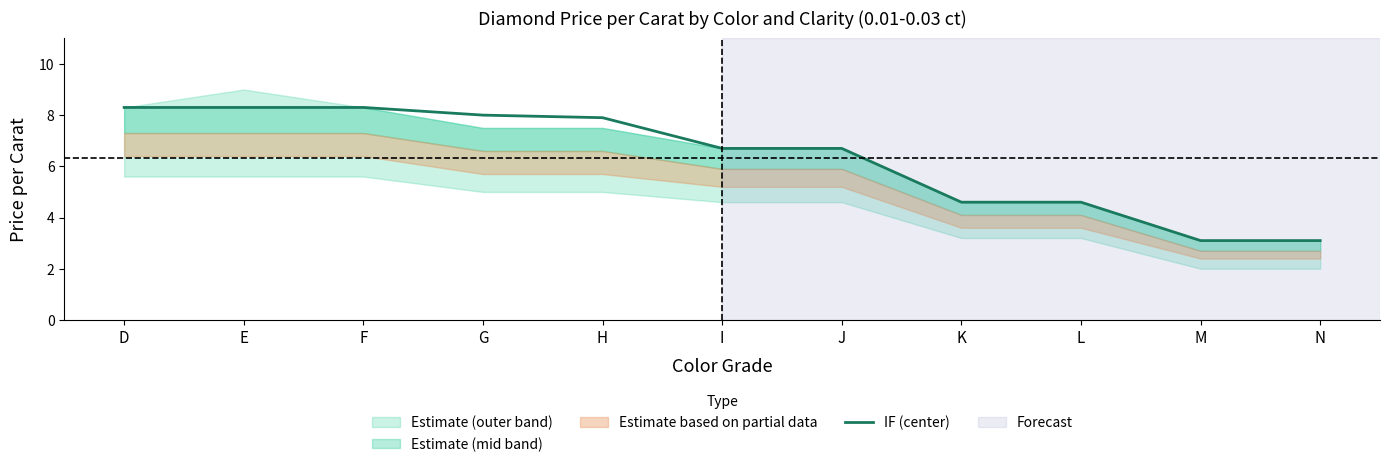

Reading left to right, extract all data points from this chart.

D=8.3	E=8.3	F=8.3	G=8.0	H=7.9	I=6.7	J=6.7	K=4.6	L=4.6	M=3.1	N=3.1